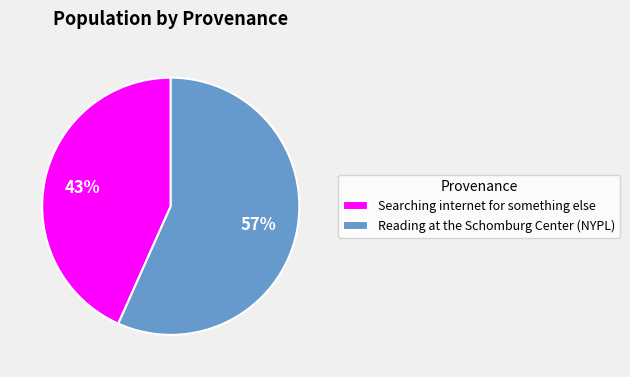

What is the smallest slice in the pie chart?

Searching internet for something else